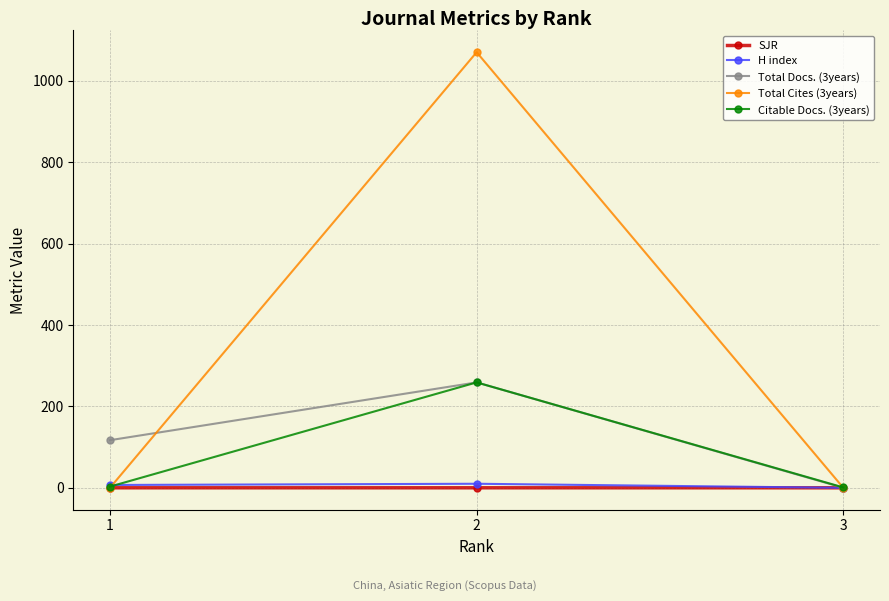

Does the chart display data point markers on the line(s)?

Yes